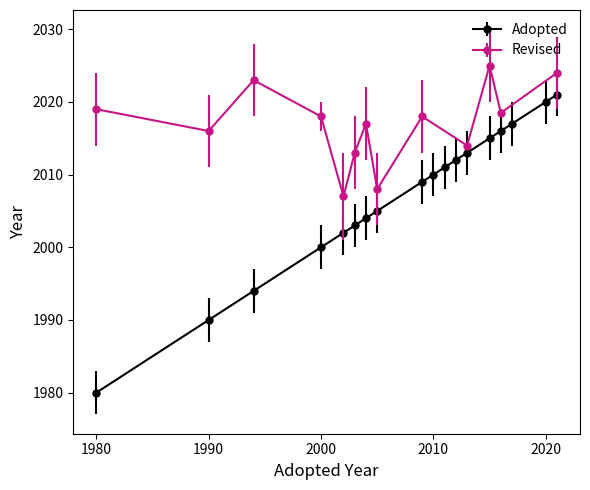

The Adopted series shows 2985 at 2000. True or false?

False